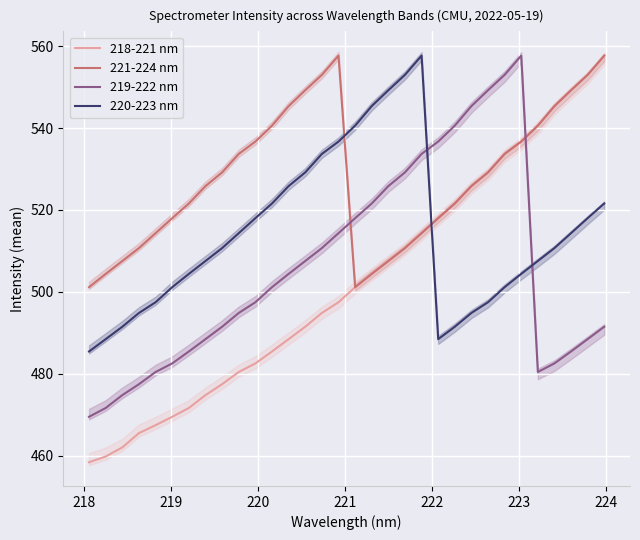

How many intersections are there between 218-221 nm and 219-222 nm?

1